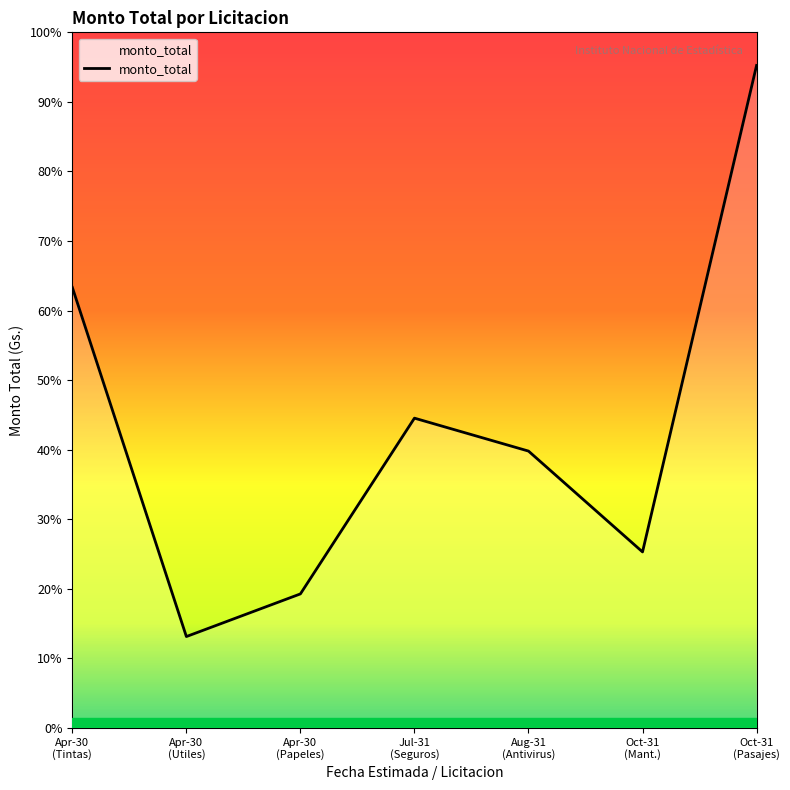

What is the value of the 7th point from the left?

34552500